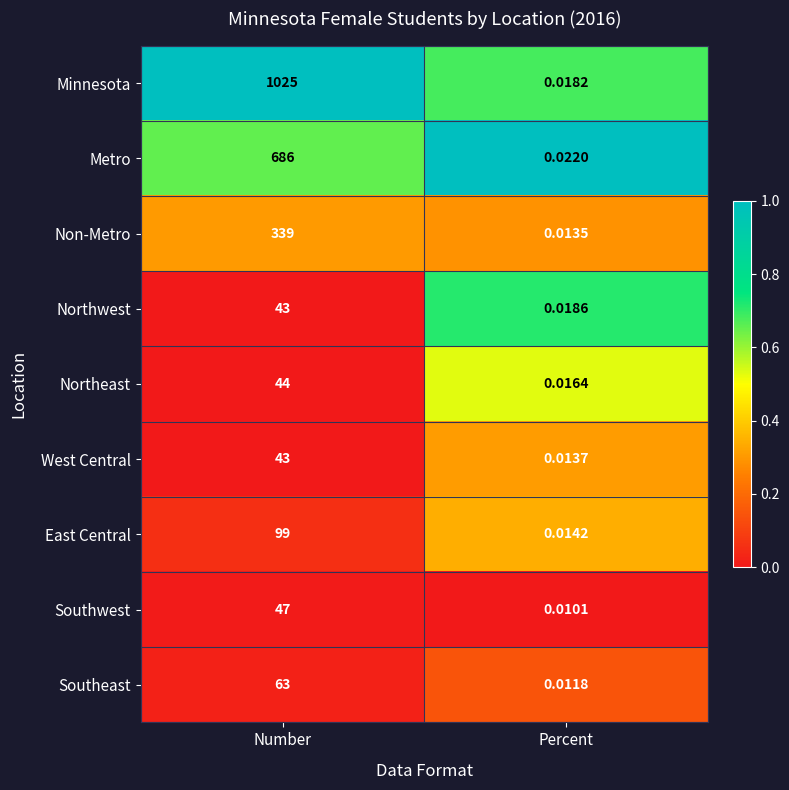

At which label is Southwest closest to 23?

Percent